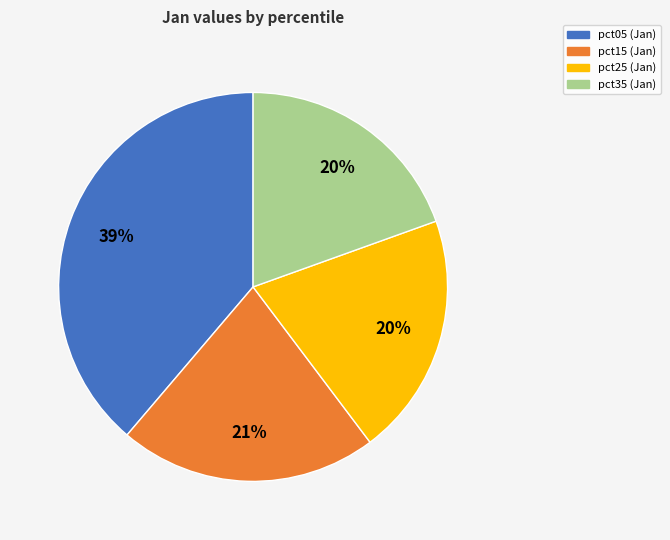

To the nearest percent, what is the difference between the largest and smallest slice percentages?

19%